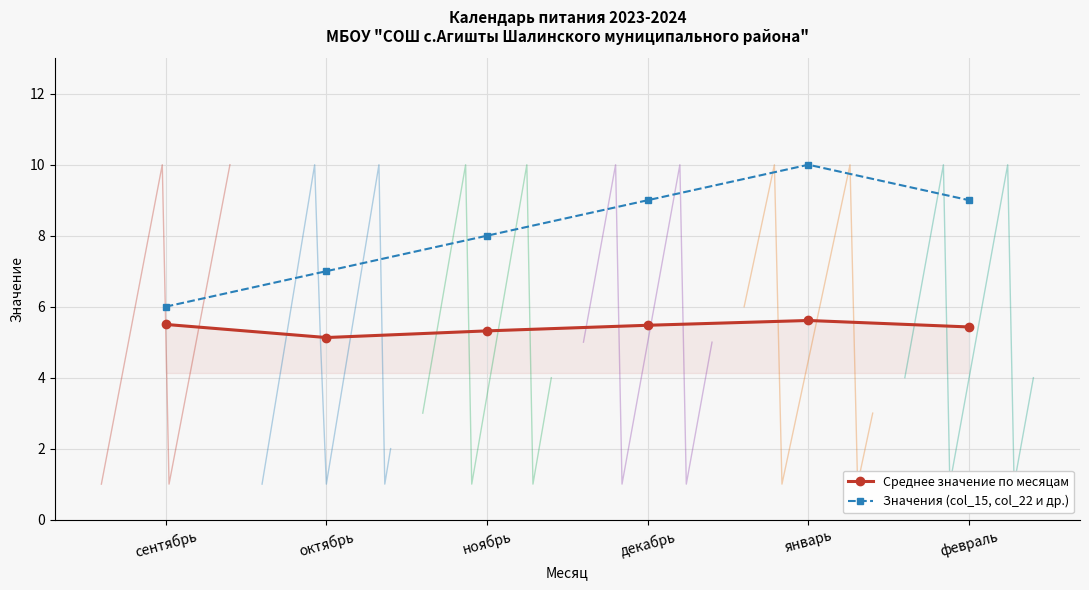

What is the sum of all Среднее значение по месяцам values?

32.5